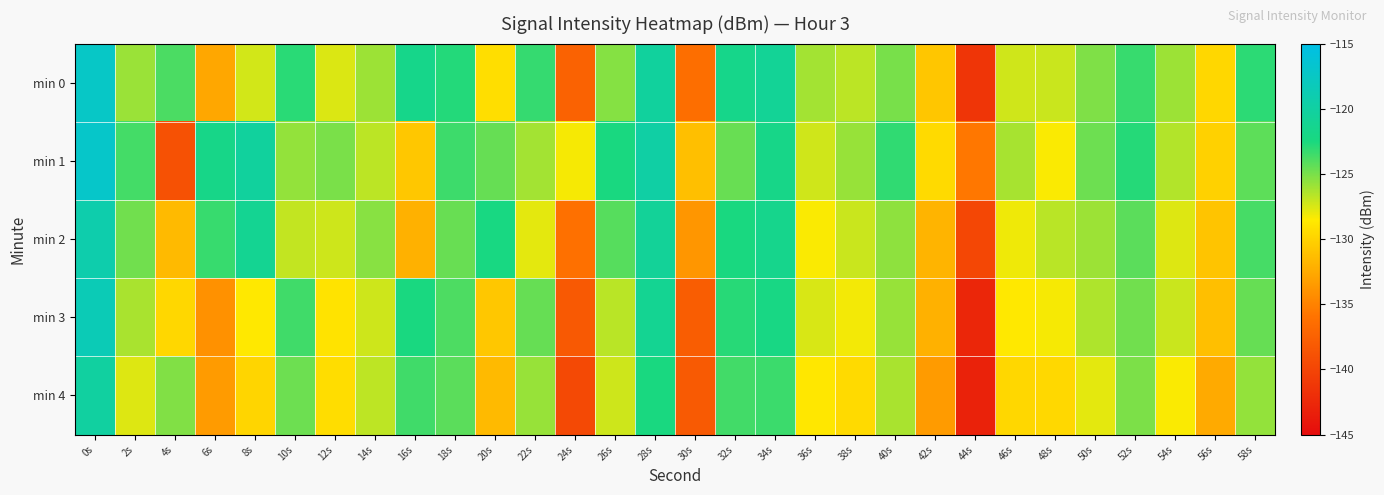

What is the total value across all series at 44s?

-702.7